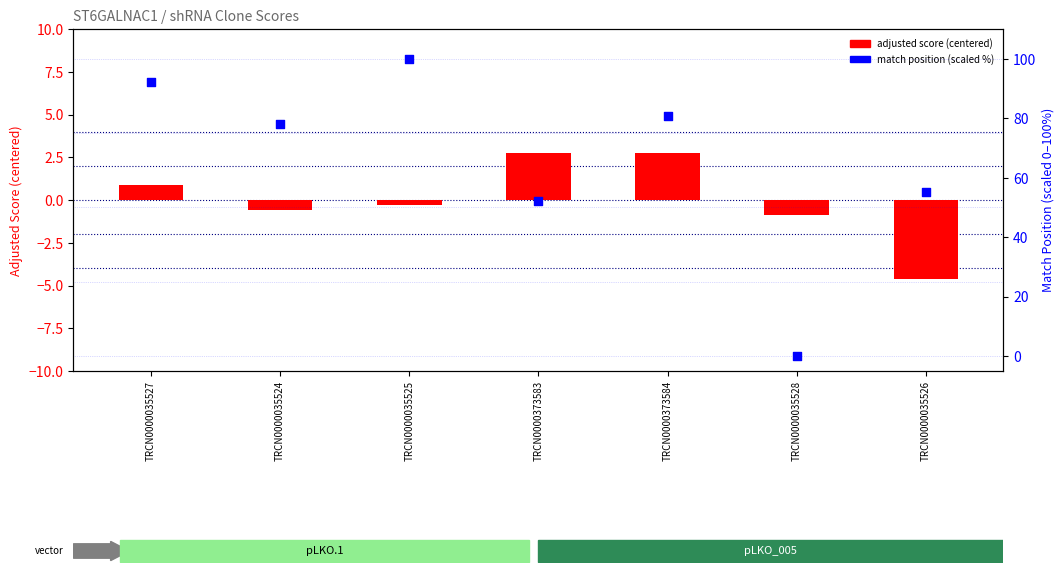

What is the total value across all series at TRCN0000035524?

77.5